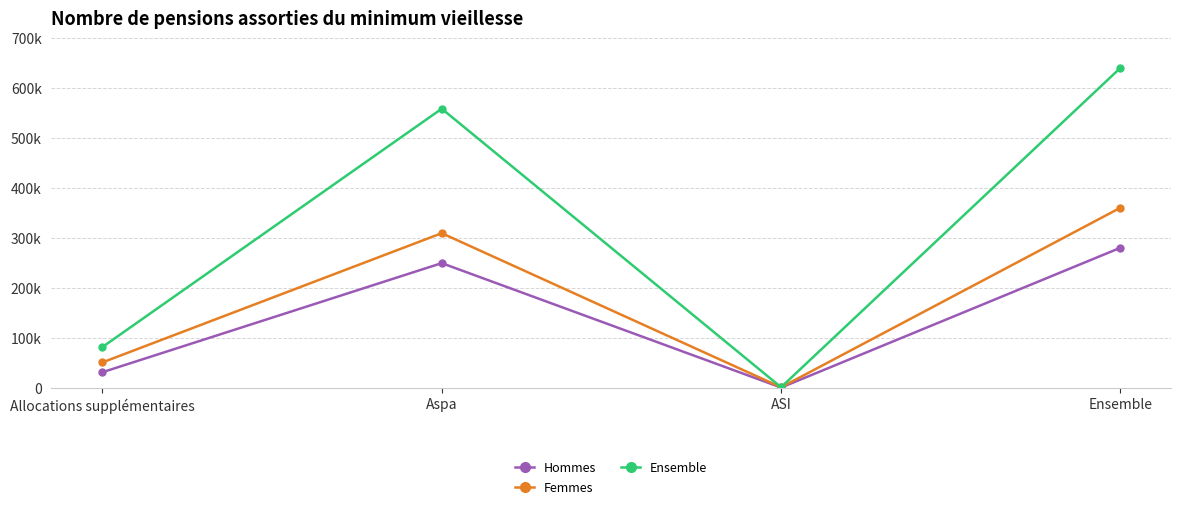

The value of Hommes at Allocations supplémentaires is 47081. True or false?

False